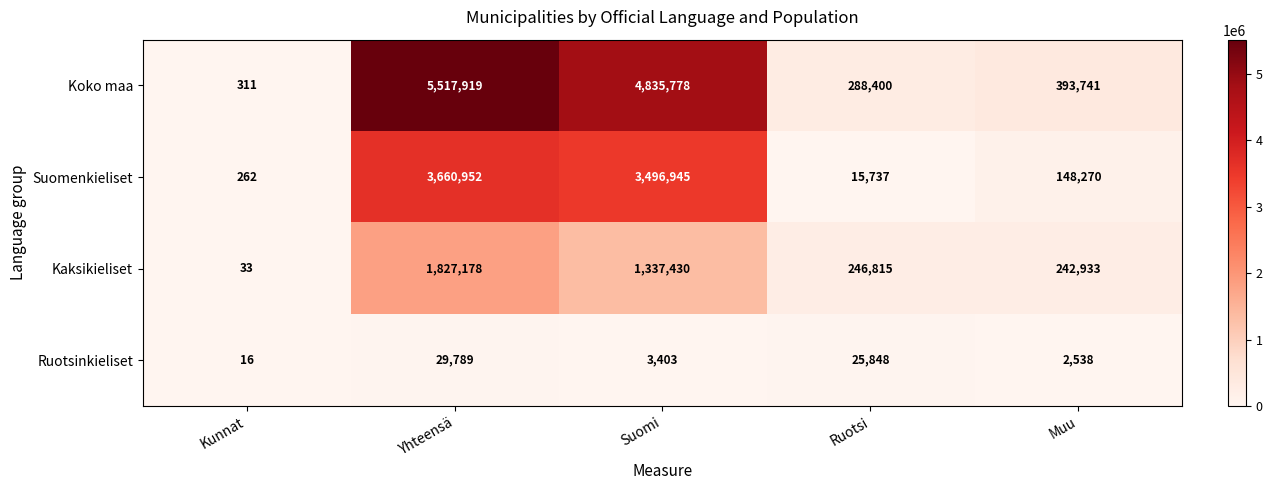

Is it true that Kaksikieliset equals 322575 at Muu?

False